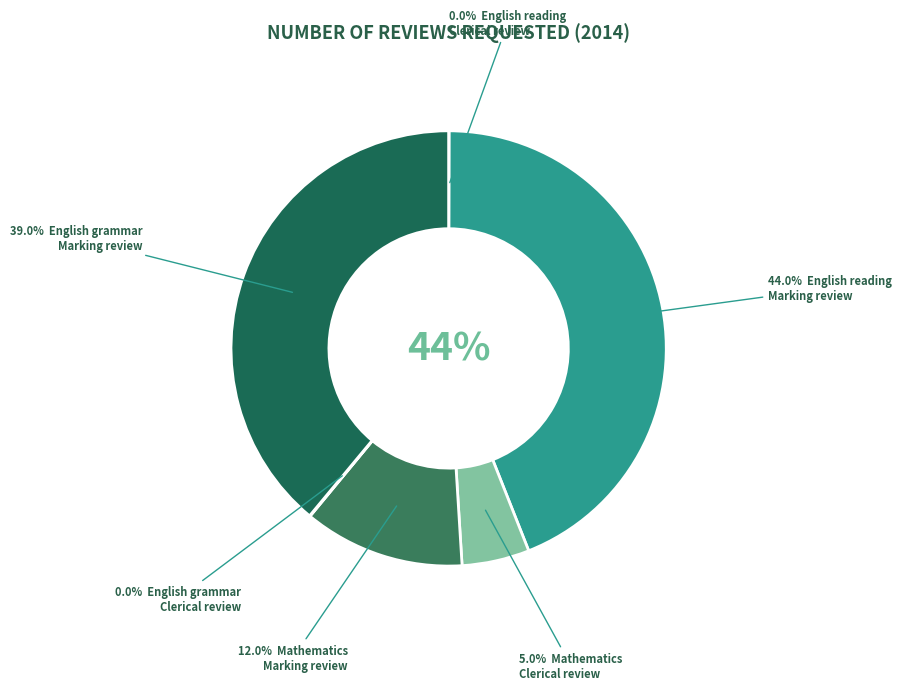

To the nearest percent, what is the difference between the largest and smallest slice percentages?

44%